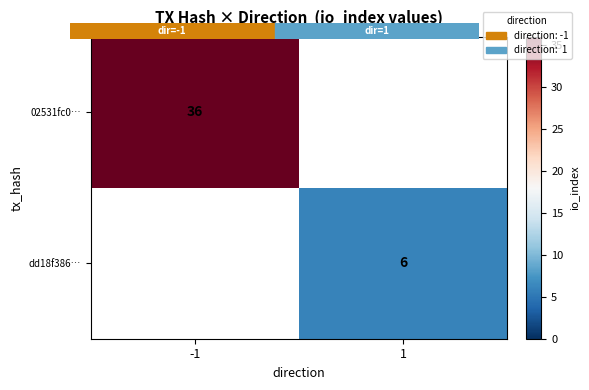

What is the lowest value of the 02531fc0… series?

36.0